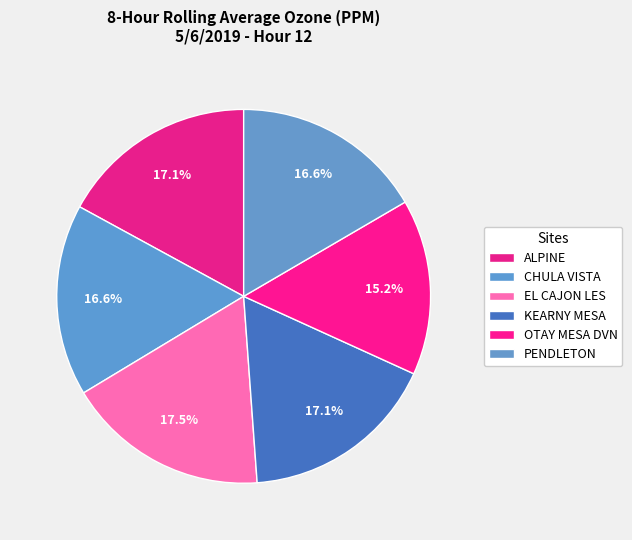

Is it true that ALPINE is 26% of the pie?

False